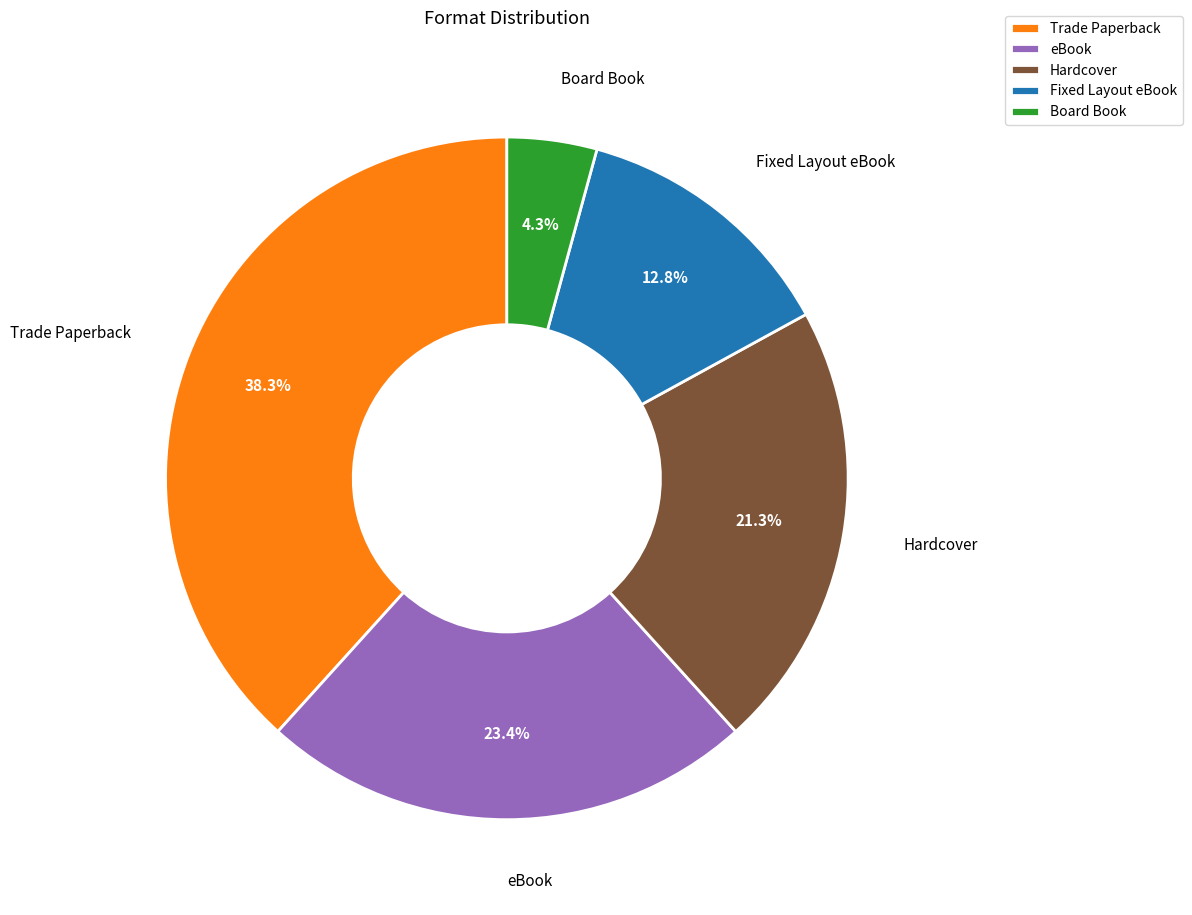

Count the number of slices in the pie.

5